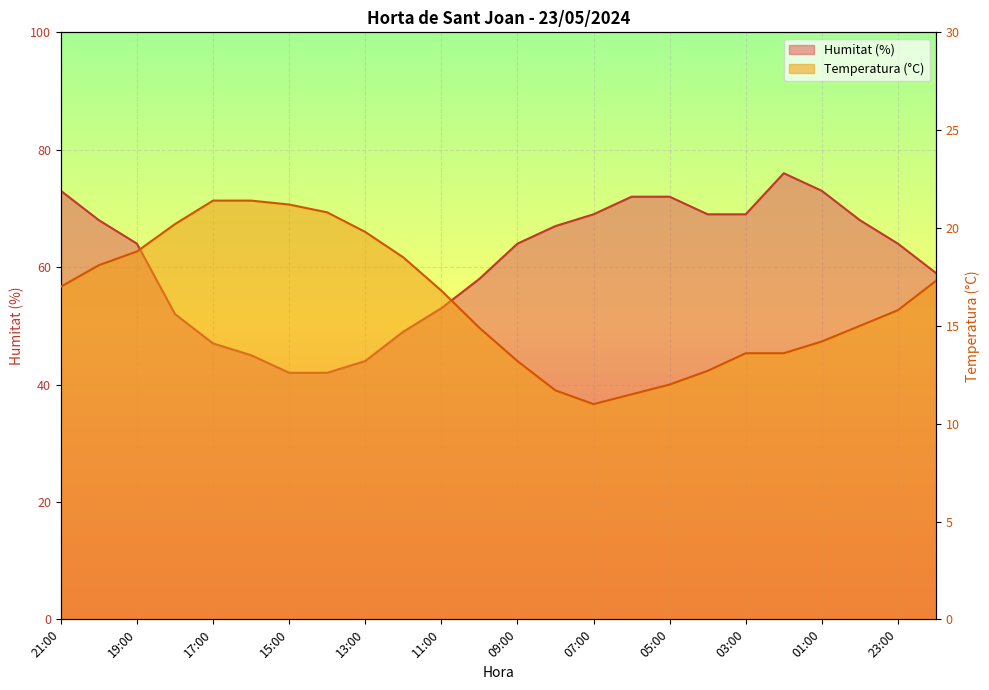

At which label does Humitat (%) reach its minimum?

15:00